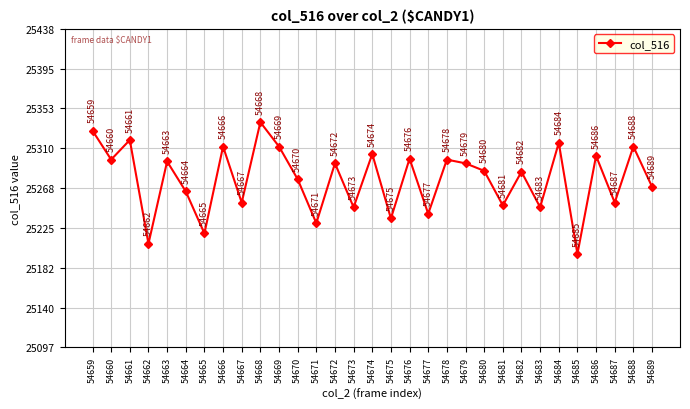

What is the sum of the values at 54664 and 54673?

50511